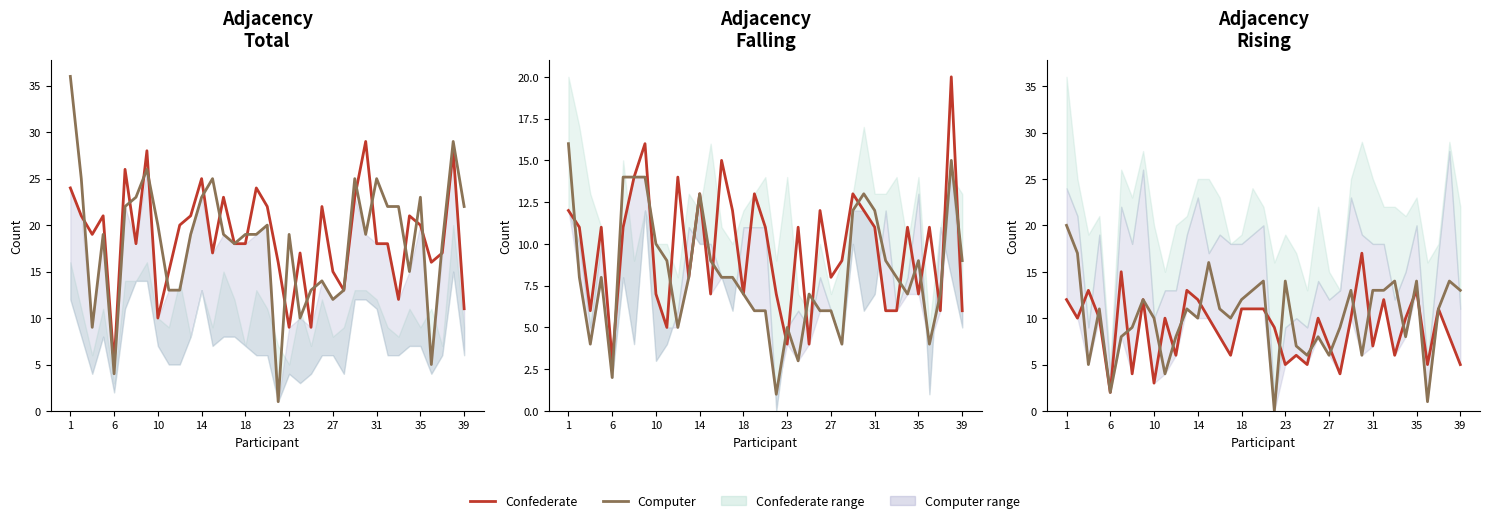

Between 6 and 22, which series saw the biggest shift?

Computer